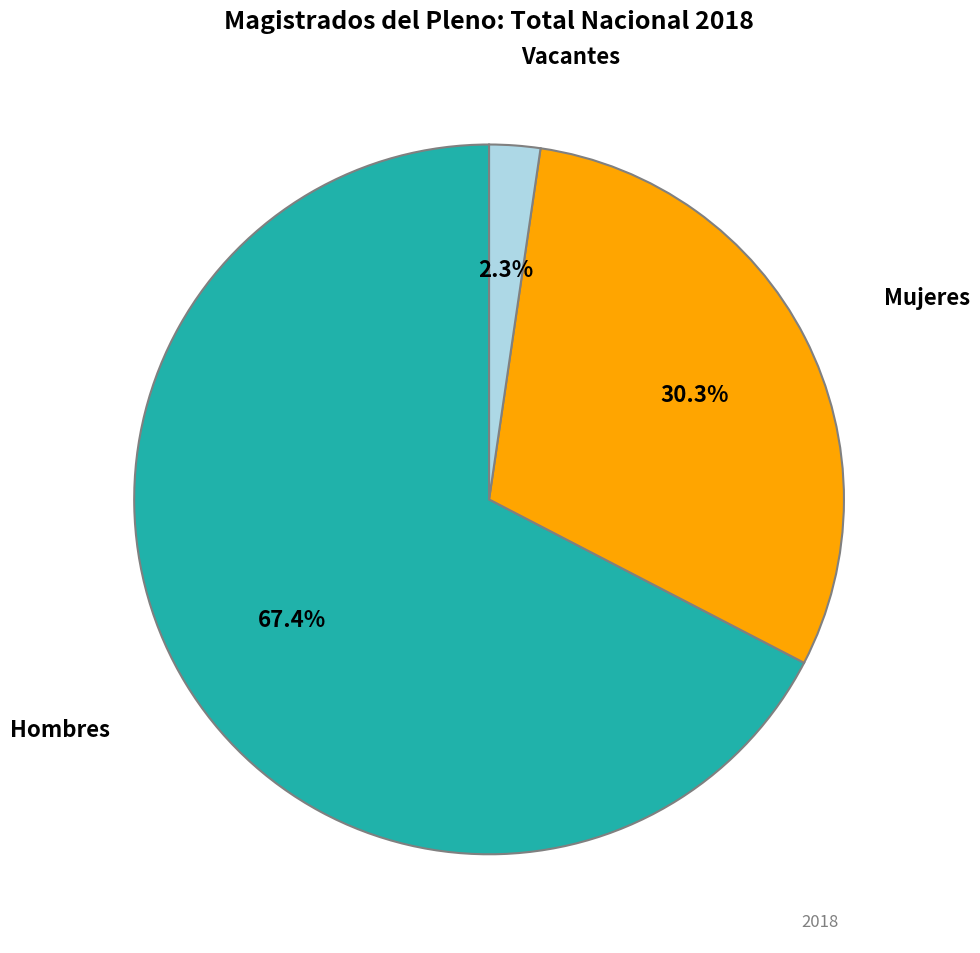

Which category has the biggest portion of the pie?

Hombres